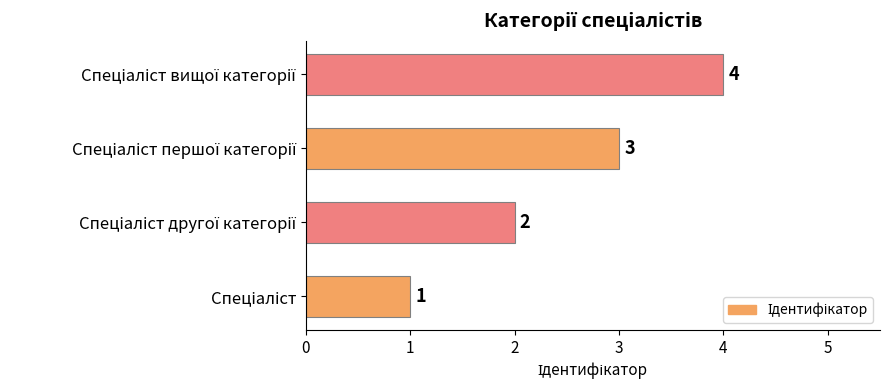

What is the sum of all values?

10